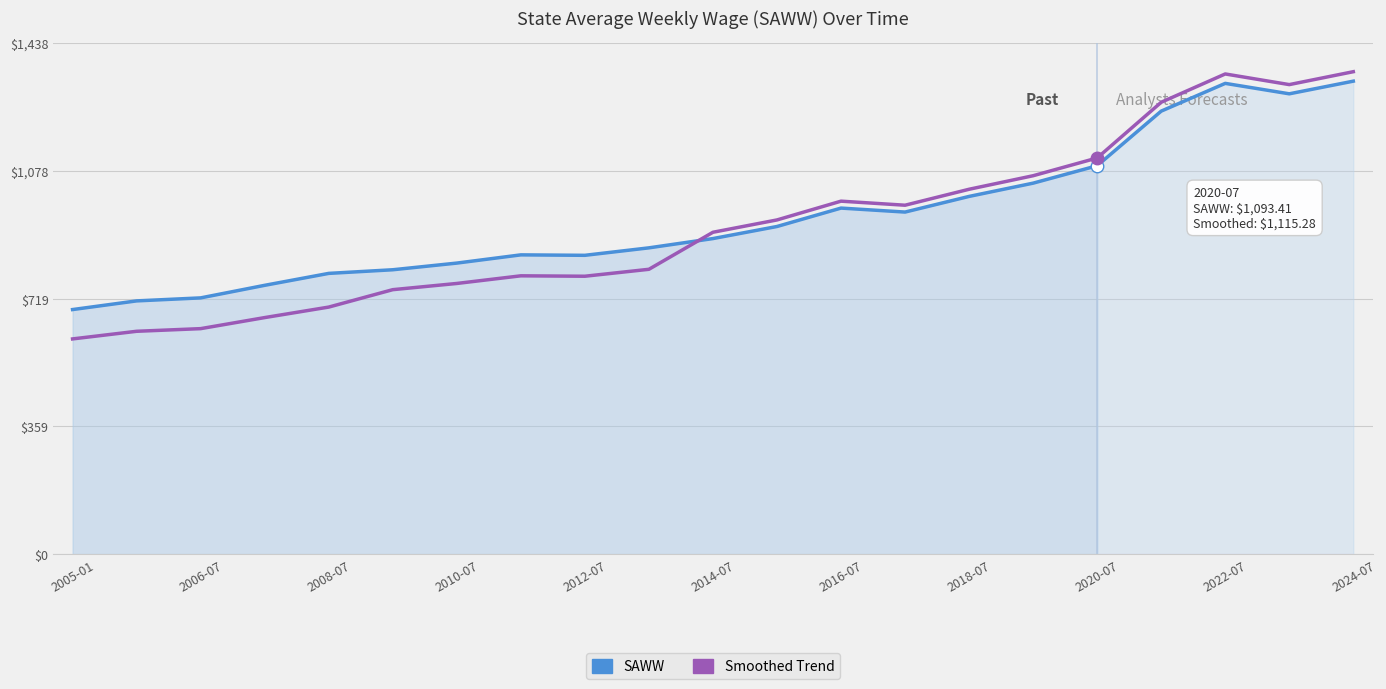

What is the average value of the SAWW series?

949.0